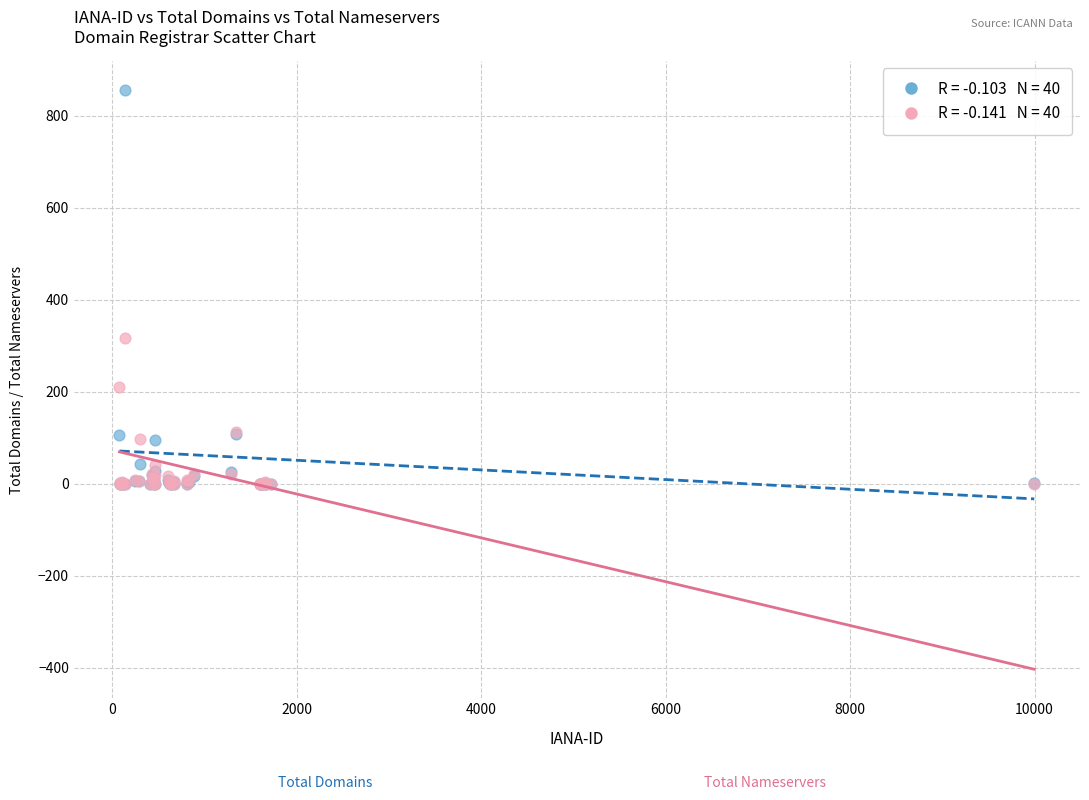

Across all series, what Y value is closest to 428?

317